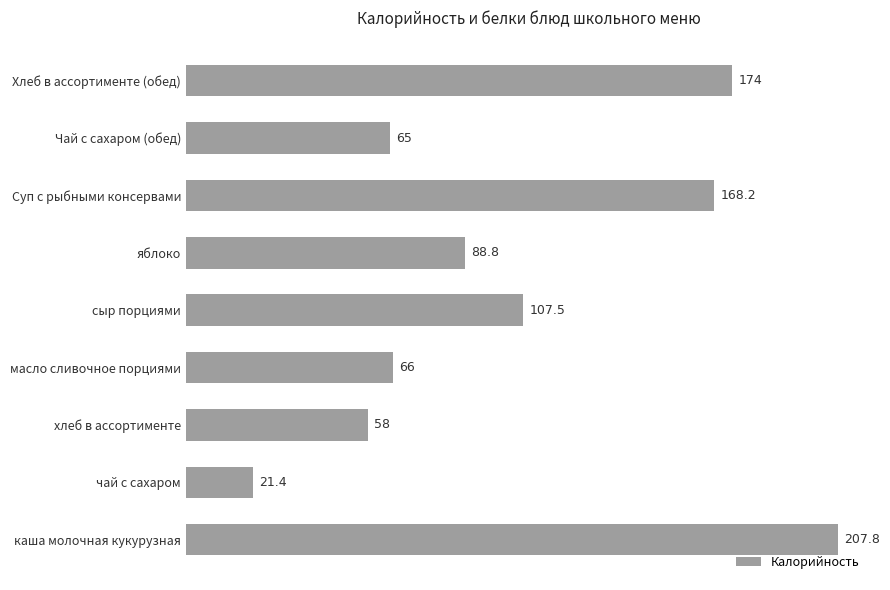

Reading top to bottom, what are all the values shown in this chart?

174.0	65.0	168.2	88.8	107.5	66.0	58.0	21.4	207.8